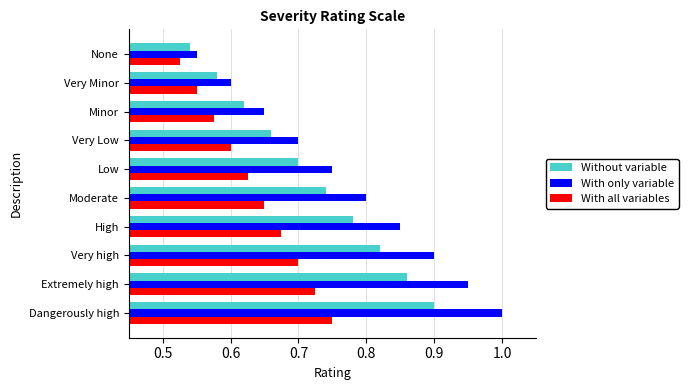

Between Dangerously high and None, which series saw the biggest shift?

With only variable